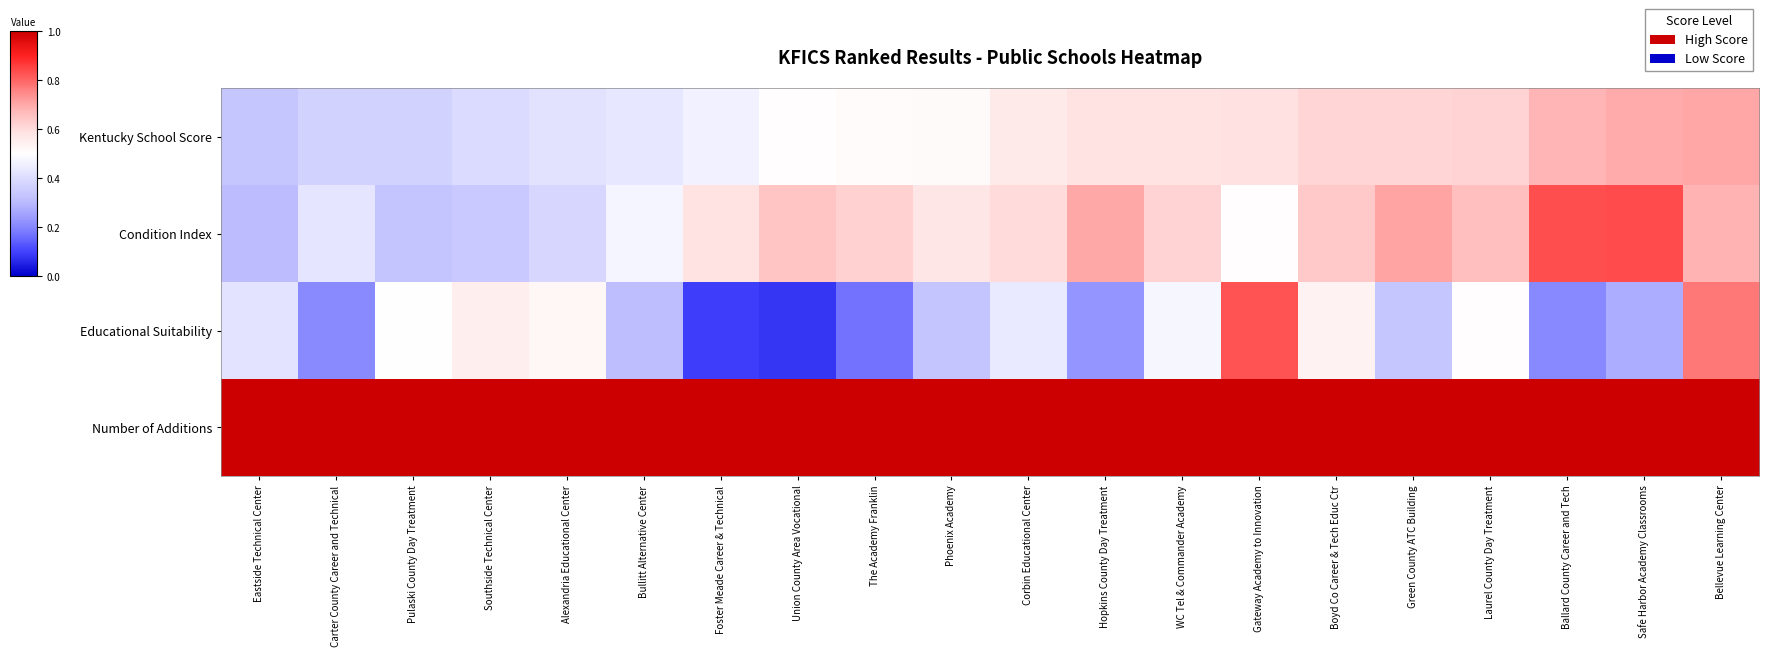

How many data points does each series have?

20